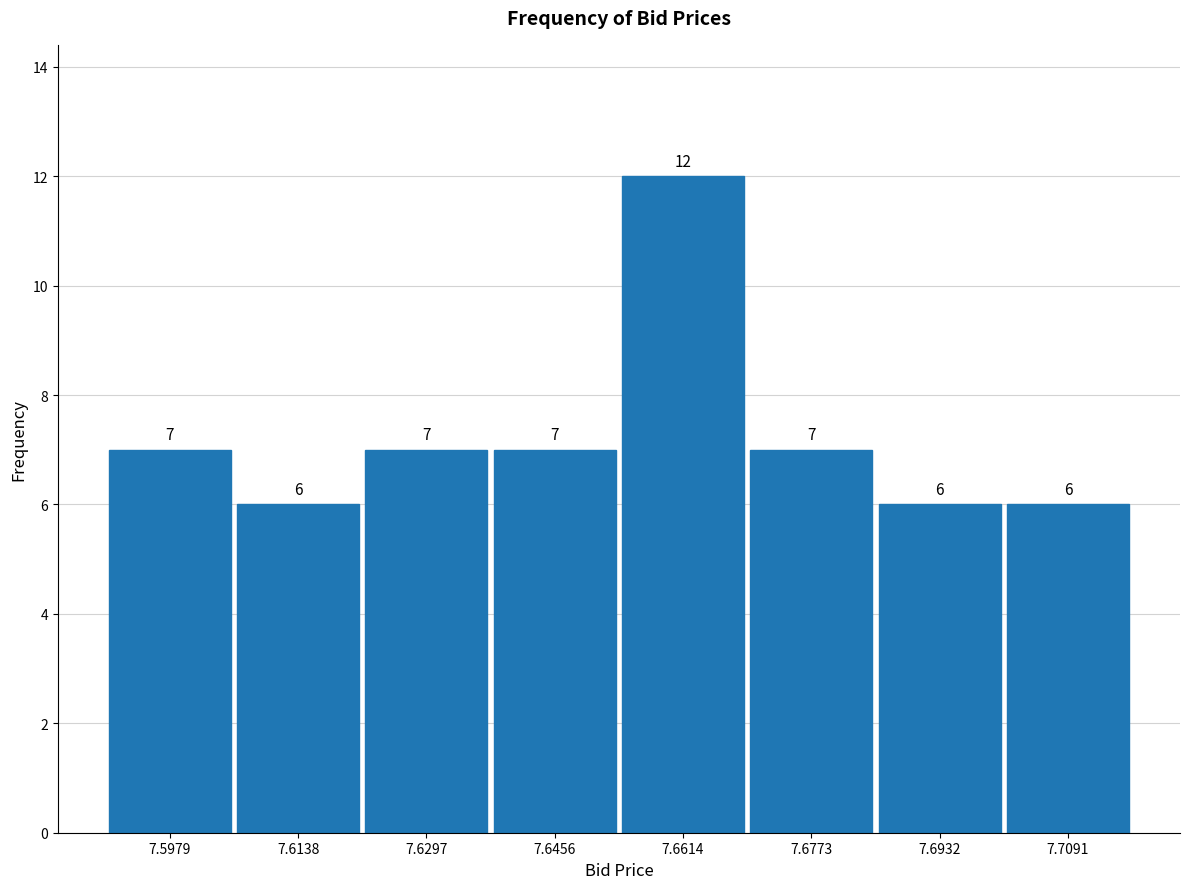

Reading left to right, transcribe this chart: for each bar, give the range it covers on the x-axis and its height. The bar edges are not printed on the chart, so give them approximately, as read against the axis.

7.590 to 7.606: 7
7.606 to 7.622: 6
7.622 to 7.638: 7
7.638 to 7.654: 7
7.654 to 7.670: 12
7.670 to 7.686: 7
7.686 to 7.702: 6
7.702 to 7.718: 6